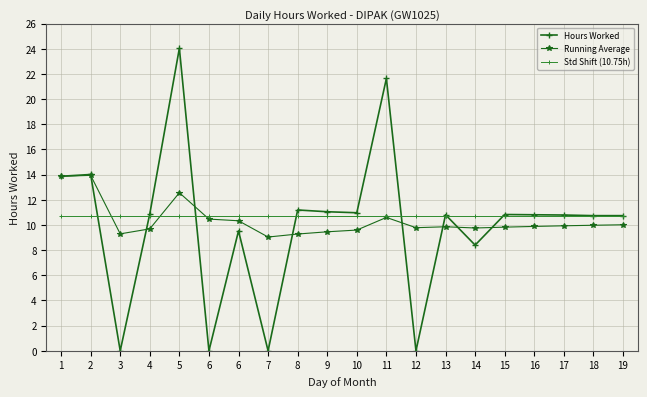

Reading left to right, list all the values displayed in this chart.

Hours Worked: 1=13.9	2=14.0	3=0.0	4=10.9	5=24.0	6=0.0	6=9.5	7=0.0	8=11.2	9=11.1	10=11.0	11=21.6	12=0.0	13=10.8	14=8.4	15=10.8	16=10.8	17=10.8	18=10.7	19=10.7
Running Average: 1=13.9	2=13.9	3=9.3	4=9.7	5=12.6	6=10.5	6=10.3	7=9.0	8=9.3	9=9.5	10=9.6	11=10.6	12=9.8	13=9.9	14=9.8	15=9.8	16=9.9	17=9.9	18=10.0	19=10.0
Std Shift (10.75h): 1=10.8	2=10.8	3=10.8	4=10.8	5=10.8	6=10.8	6=10.8	7=10.8	8=10.8	9=10.8	10=10.8	11=10.8	12=10.8	13=10.8	14=10.8	15=10.8	16=10.8	17=10.8	18=10.8	19=10.8